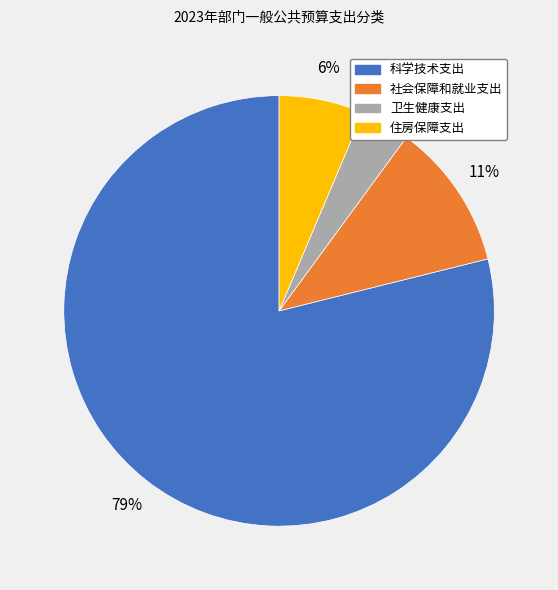

Rank the categories by value from highest to lowest.

科学技术支出, 社会保障和就业支出, 住房保障支出, 卫生健康支出